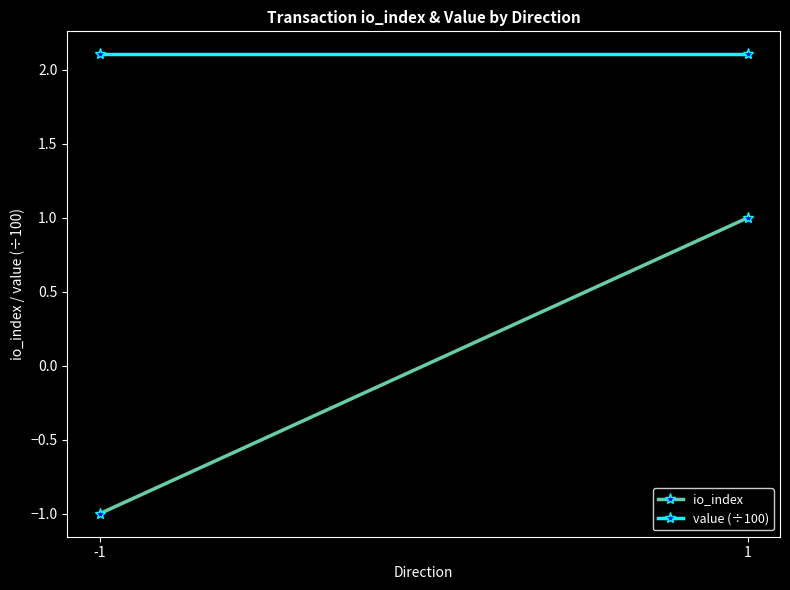

At which label is value (÷100) closest to 2?

-1